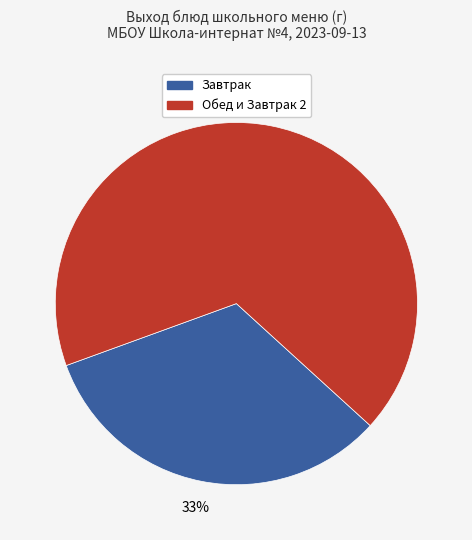

To the nearest percent, what is the average slice percentage?

50%